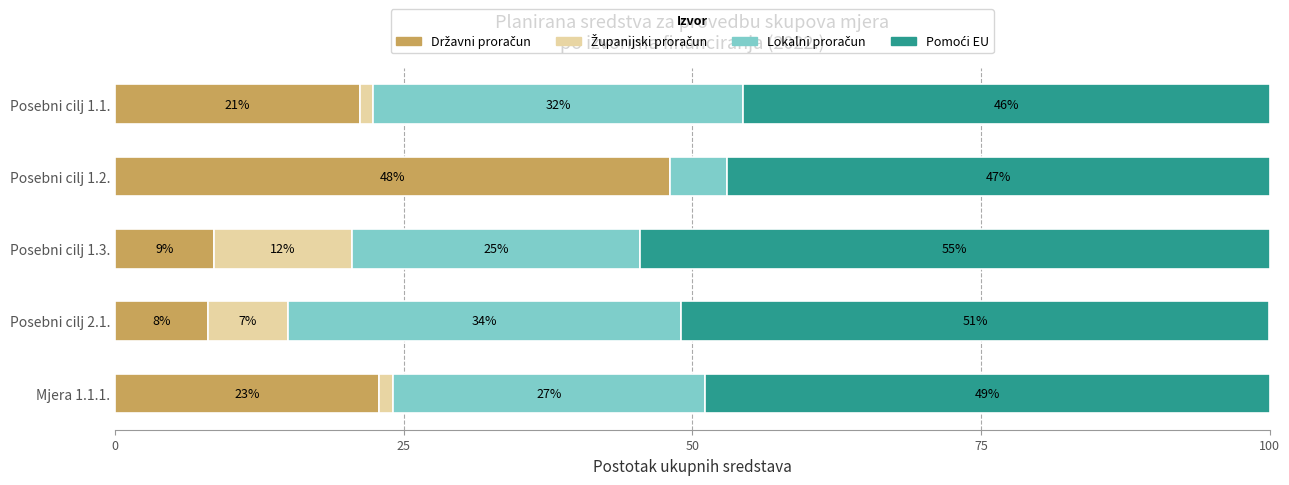

What is the total value across all series at Mjera 1.1.1.?

100.0